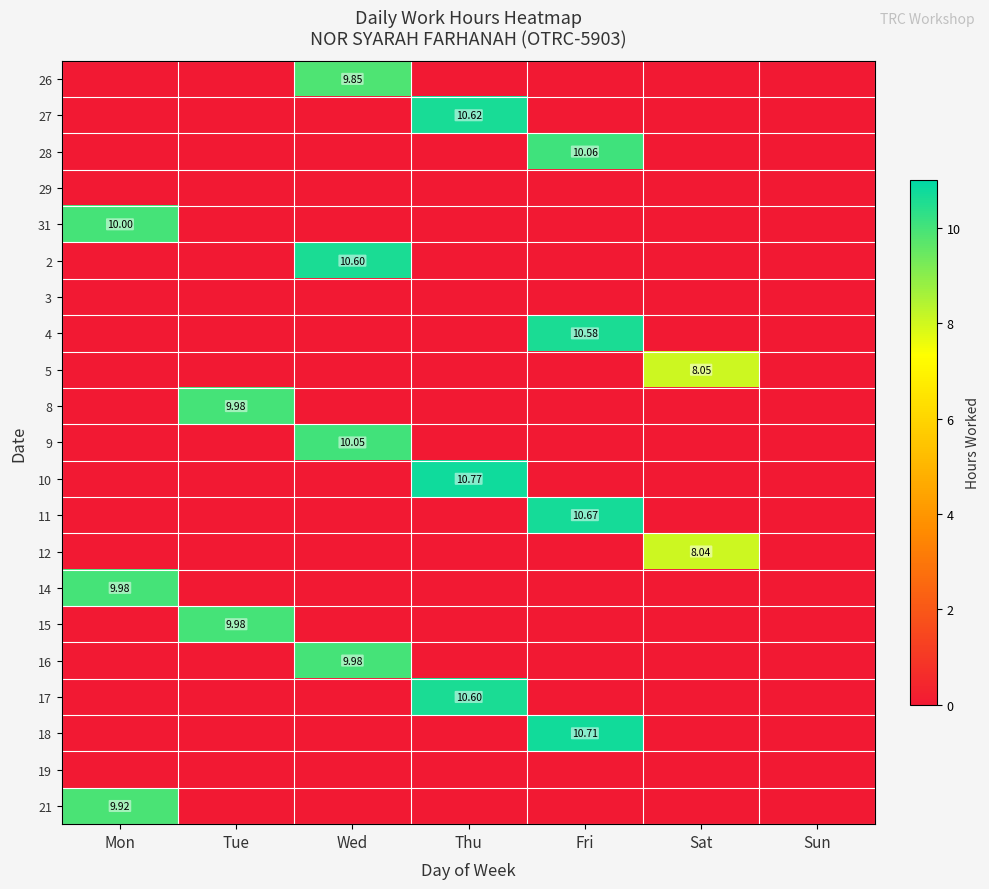

Which label corresponds to the largest value in the chart?

Thu